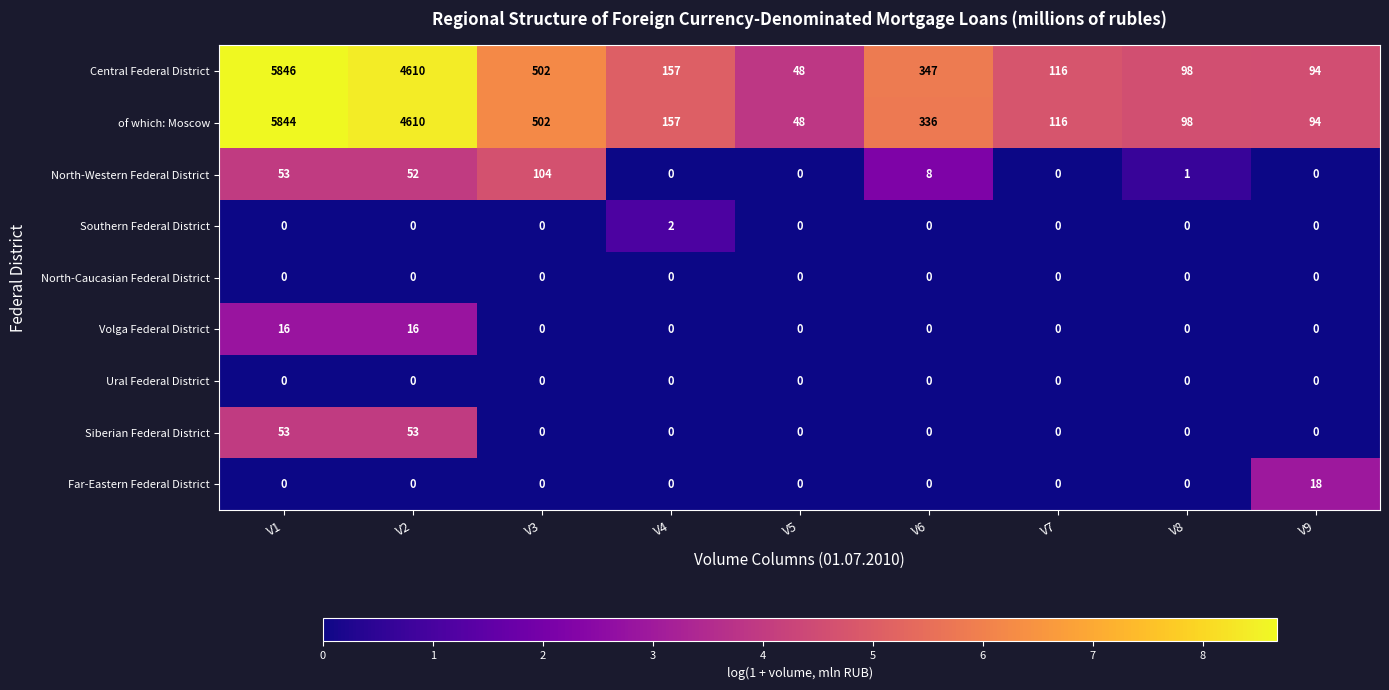

At which category does the chart reach its peak across all series?

V1